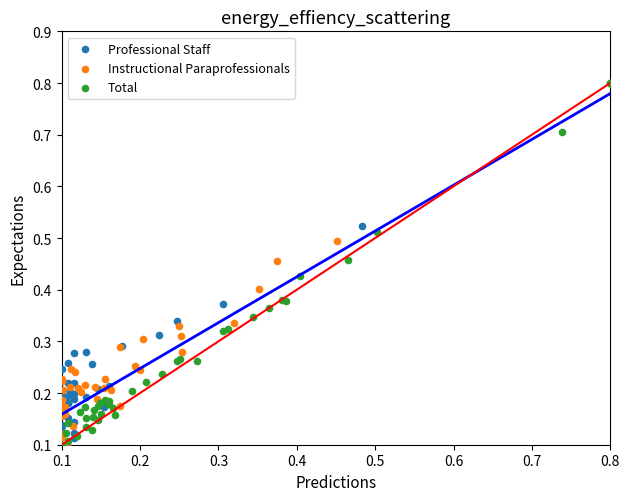

What are all the series names shown in the legend?

Professional Staff, Instructional Paraprofessionals, Total